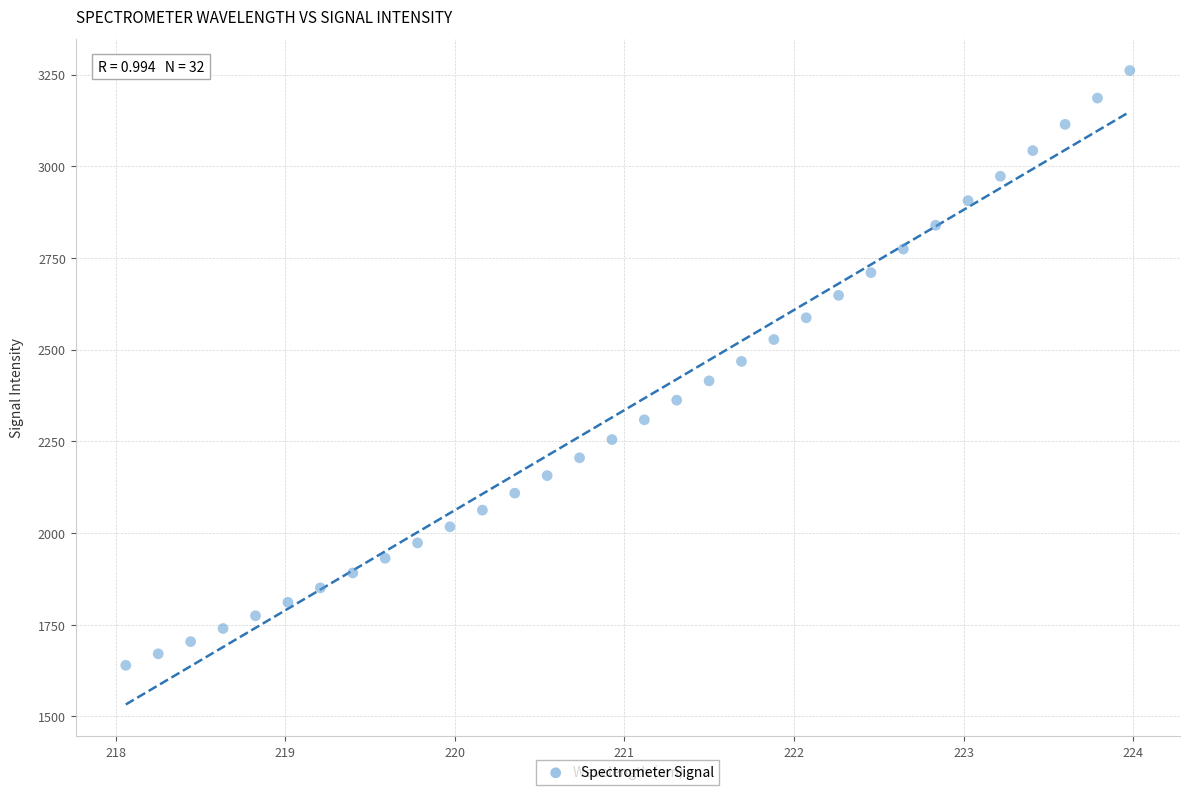

What is the range of X values (max minus min)?

5.9